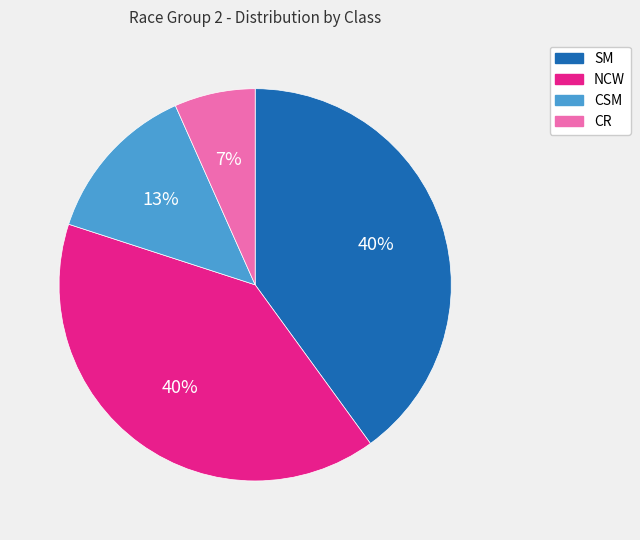

What is the smallest slice in the pie chart?

CR